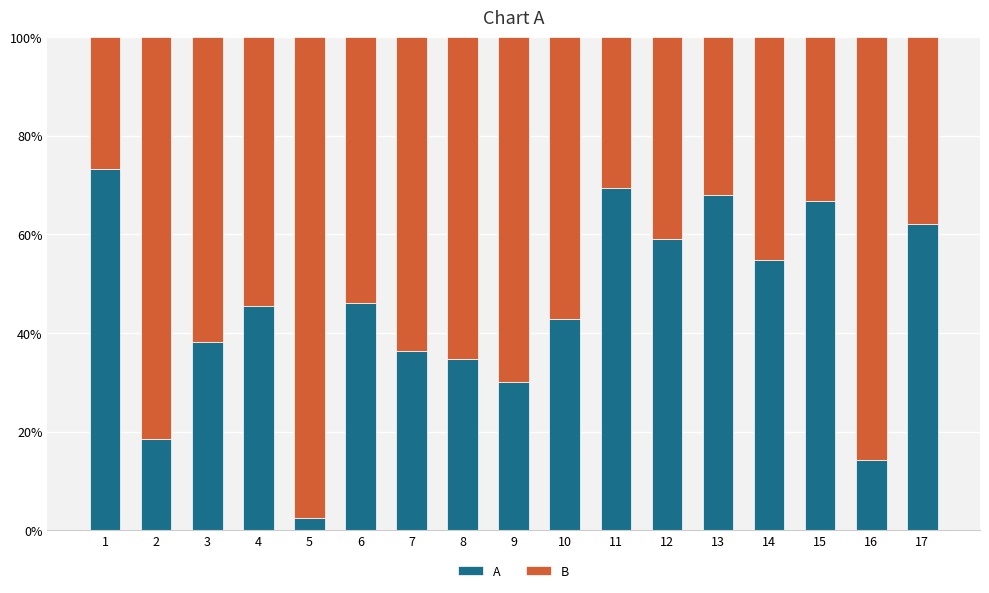

True or false: A has a value of 45.5 at 4.

True